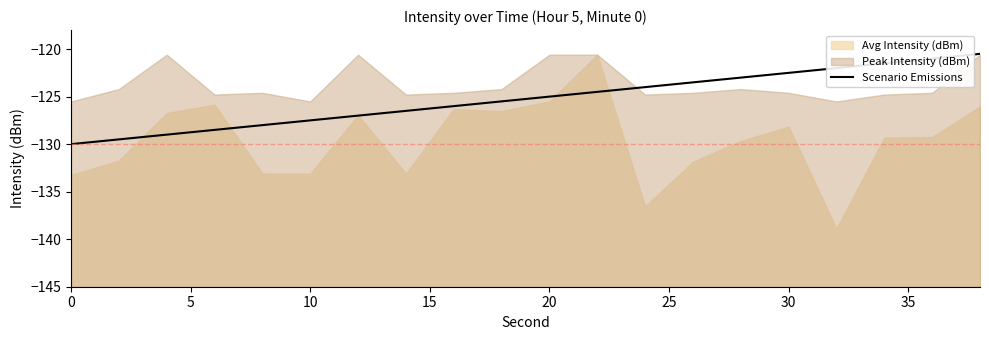

What is the highest value of the Scenario Emissions series?

-120.5